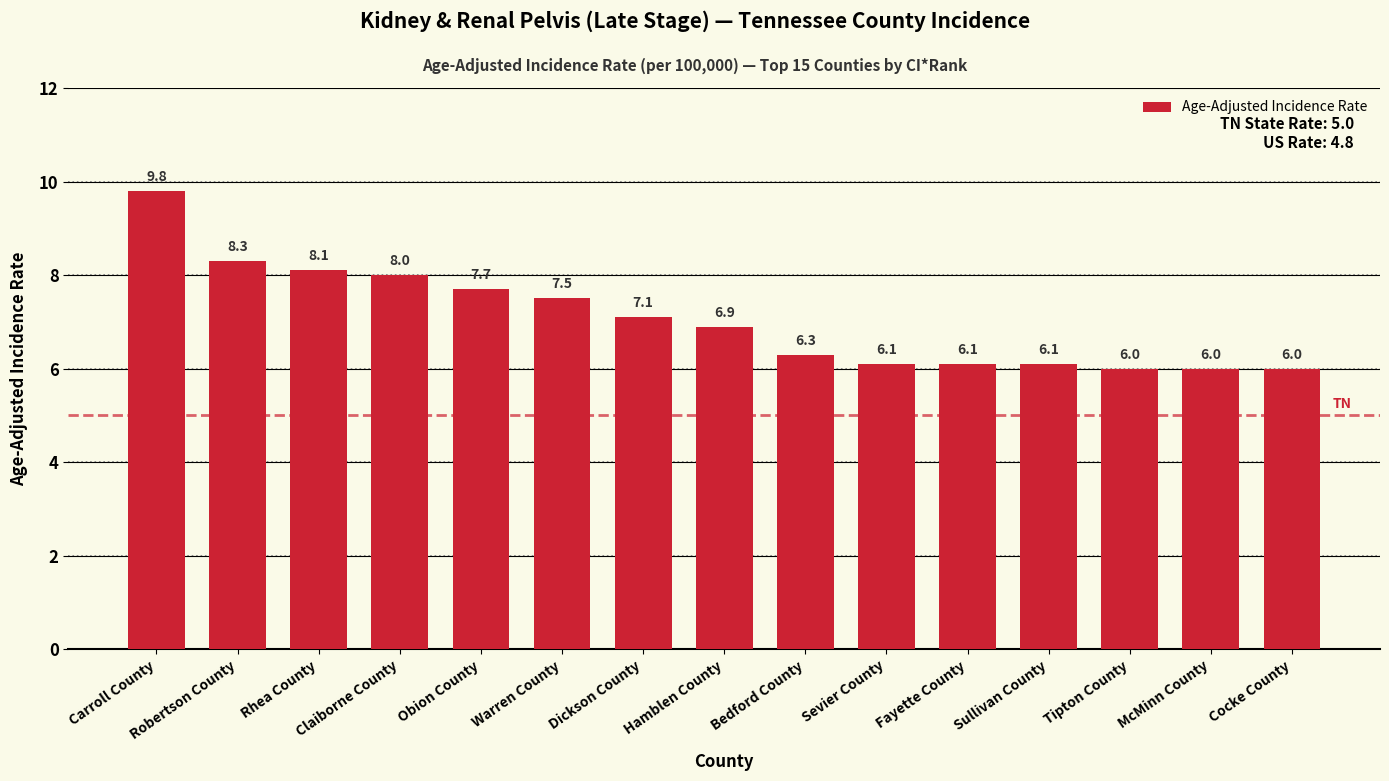

Which label corresponds to the largest value in the chart?

Carroll County